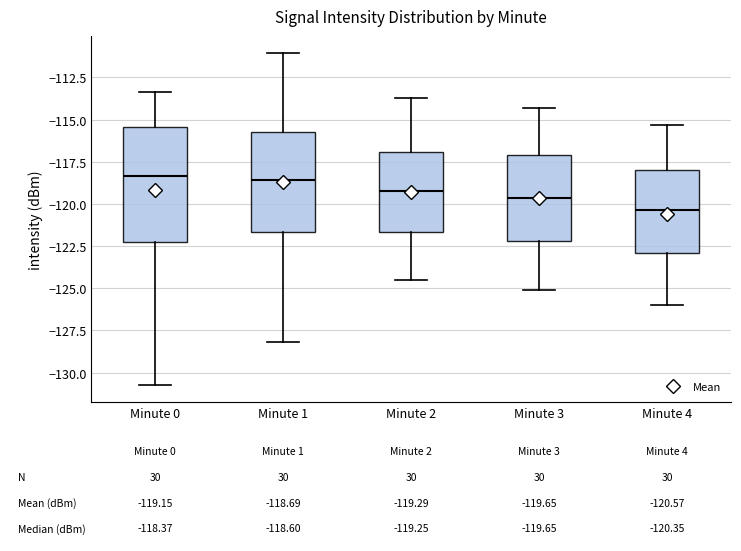

Which box is the tallest, from its lower edge to its upper edge?

Minute 0